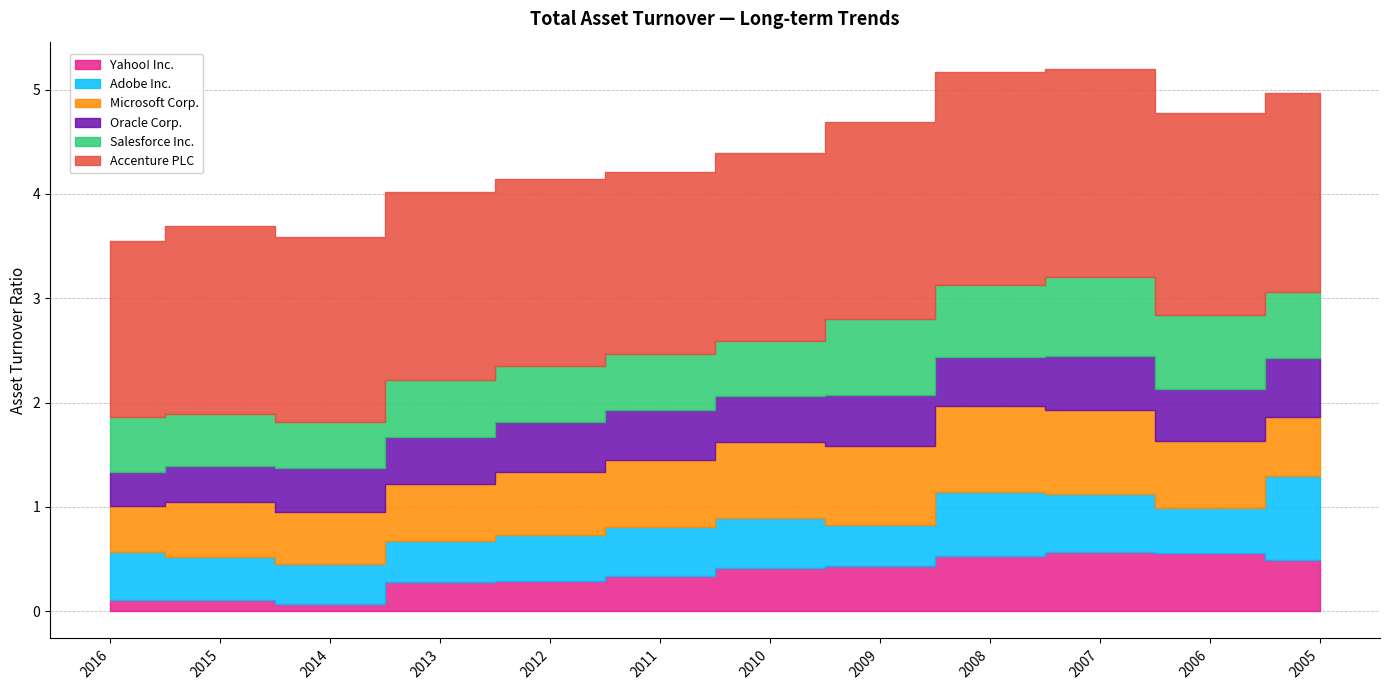

True or false: Oracle Corp. has more than 0 points higher than both neighbors.

True